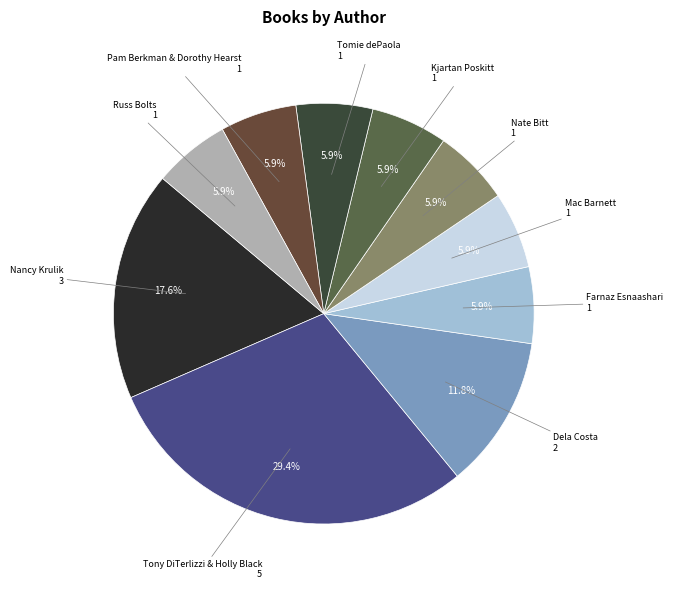

Combined, what portion of the pie is Tomie dePaola and Nancy Krulik?

23.5%